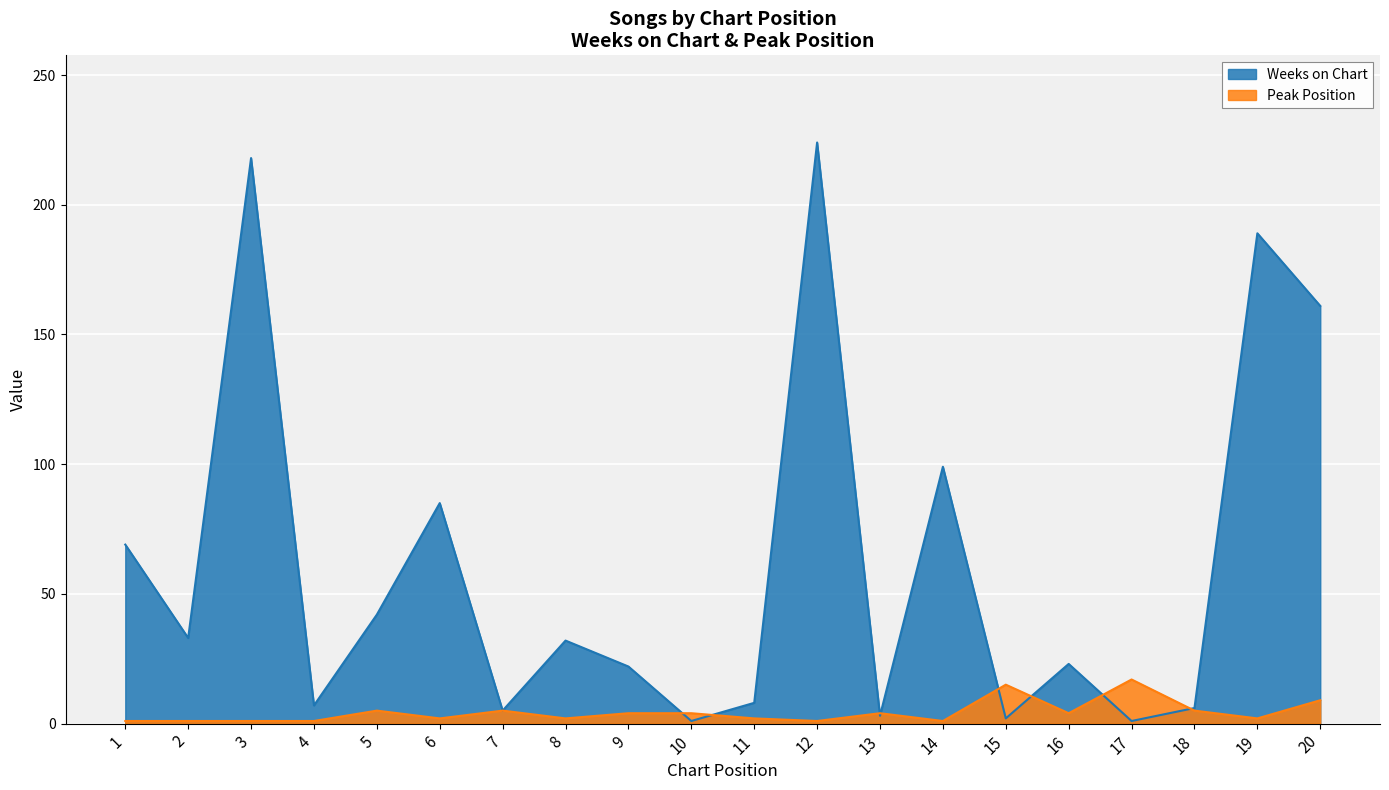

What is the maximum value shown in the chart?

224